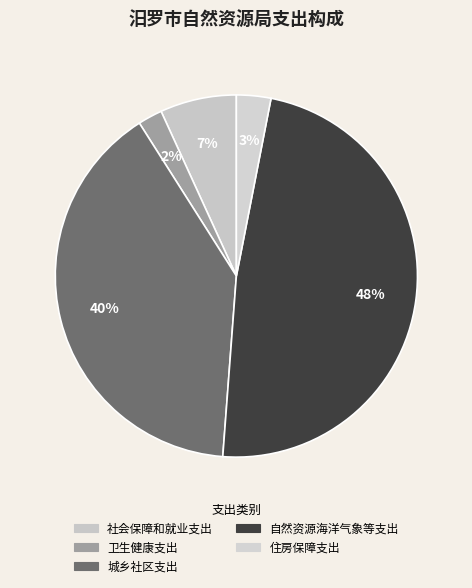

Is there a majority slice in this chart?

No